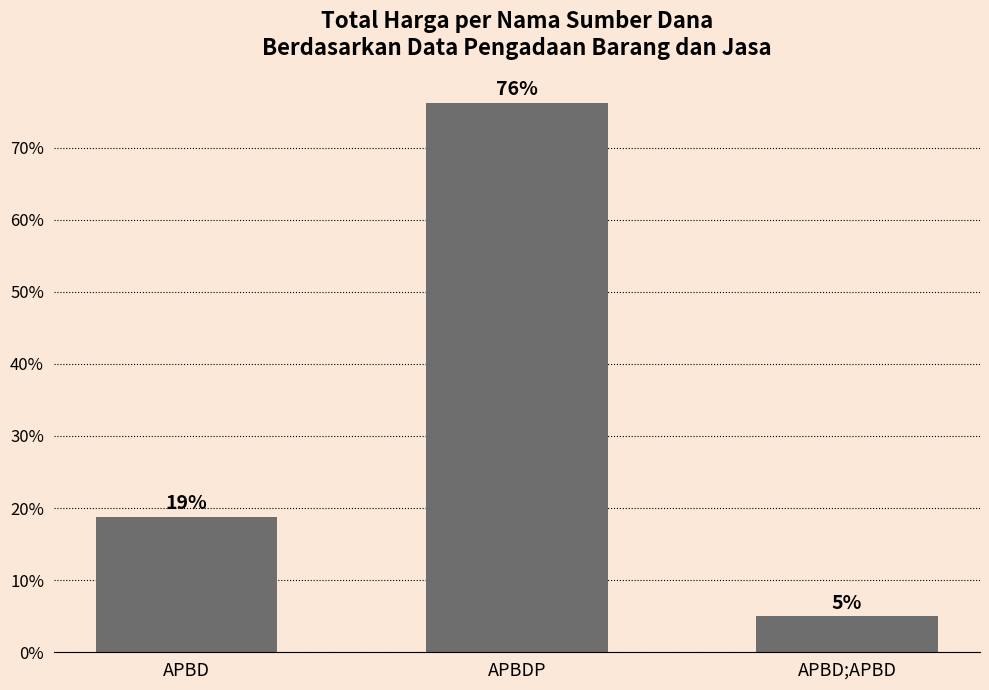

What is the label of the 1st bar from the left?

APBD